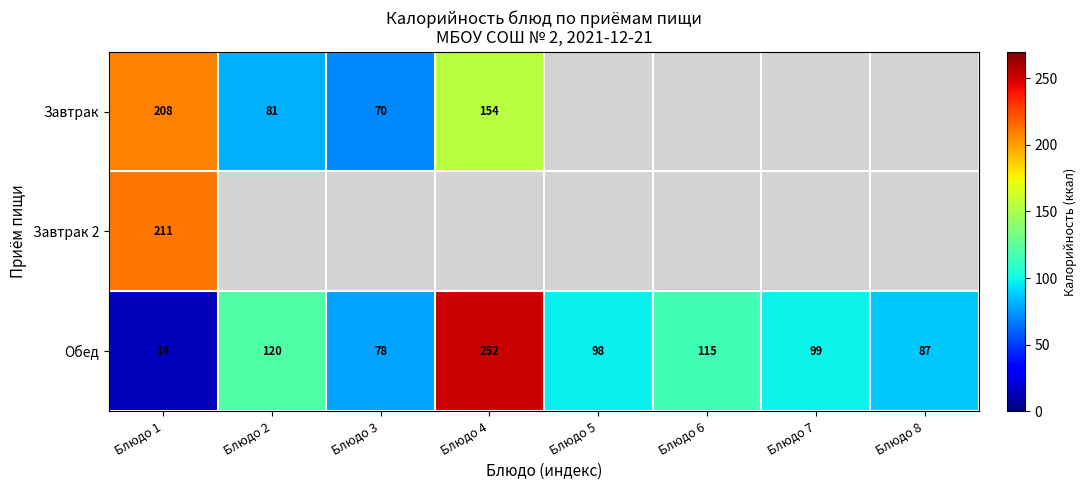

What is the difference between the highest and lowest values at Блюдо 2?

39.5